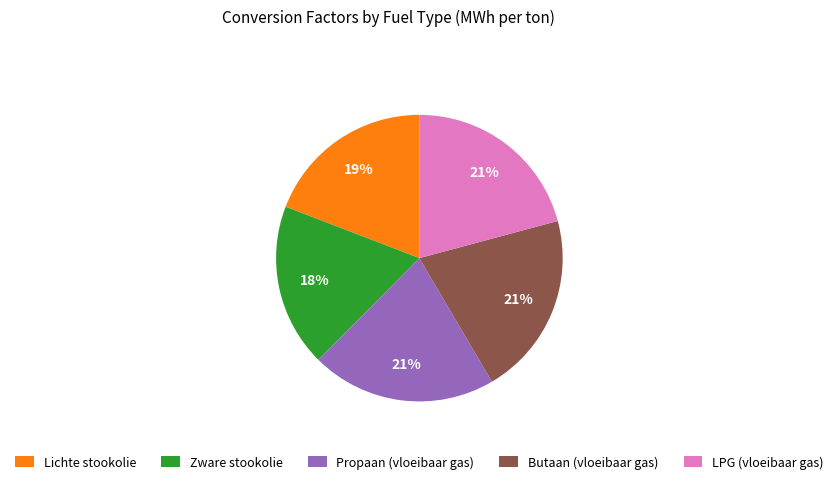

How many segments does this pie chart have?

5